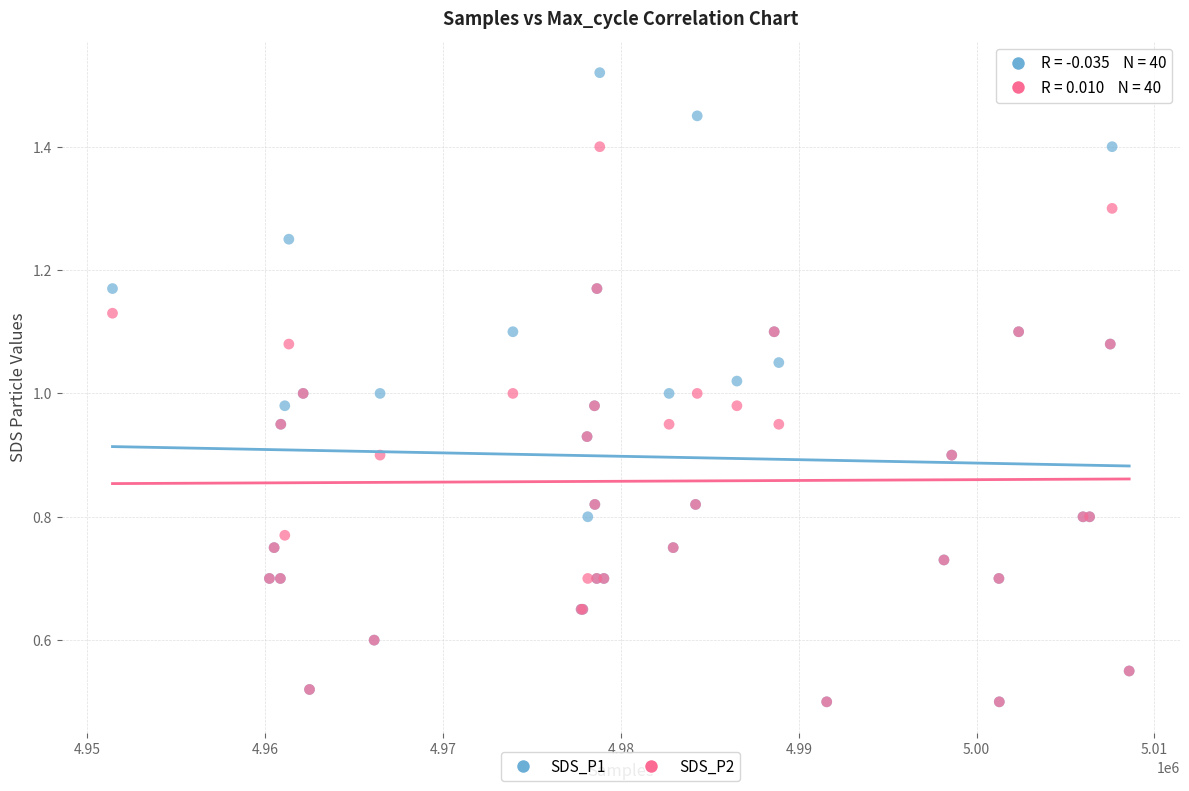

What are all the series names shown in the legend?

SDS_P1, SDS_P2